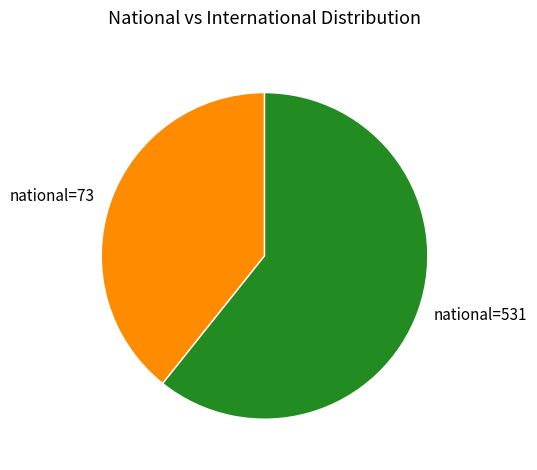

What is the ratio of the value at national=531 to the value at national=73?

1.5